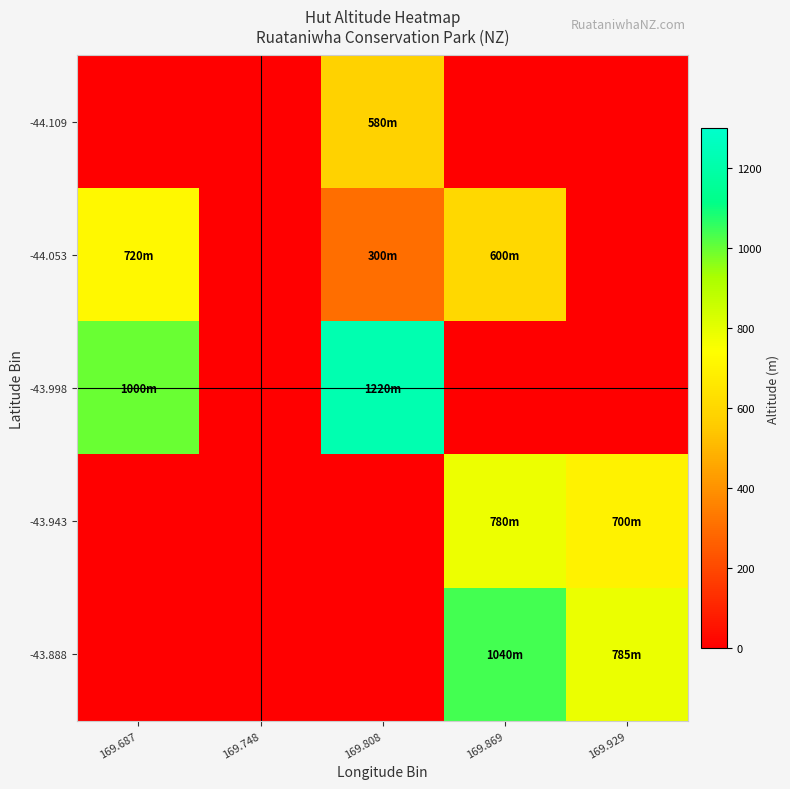

Reading left to right, extract all data points from this chart.

-44.109: 169.687=0	169.748=0	169.808=580	169.869=0	169.929=0
-44.053: 169.687=720	169.748=0	169.808=300	169.869=600	169.929=0
-43.998: 169.687=1000	169.748=0	169.808=1220	169.869=0	169.929=0
-43.943: 169.687=0	169.748=0	169.808=0	169.869=780	169.929=700
-43.888: 169.687=0	169.748=0	169.808=0	169.869=1040	169.929=785